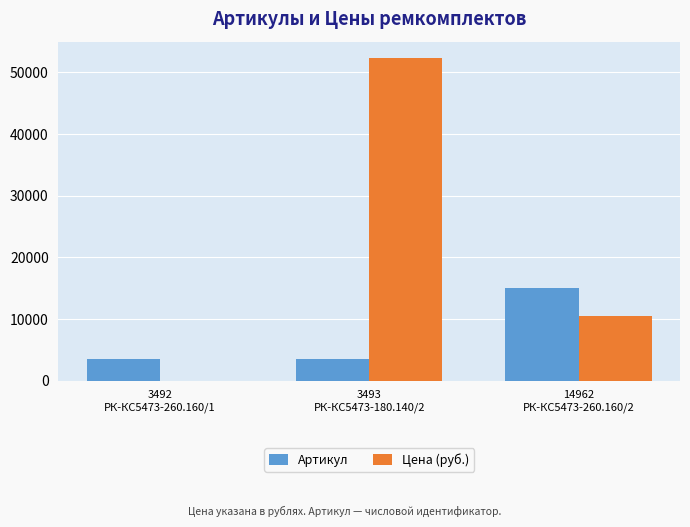

Which series has the widest spread of values?

Цена (руб.)